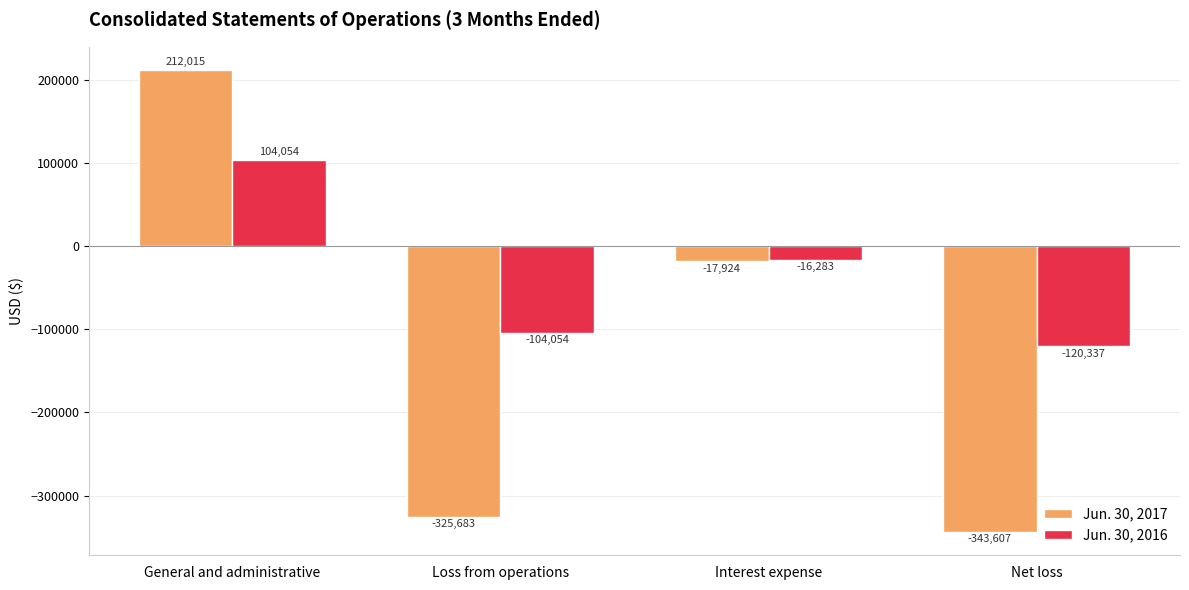

What position from the right is Loss from operations?

3